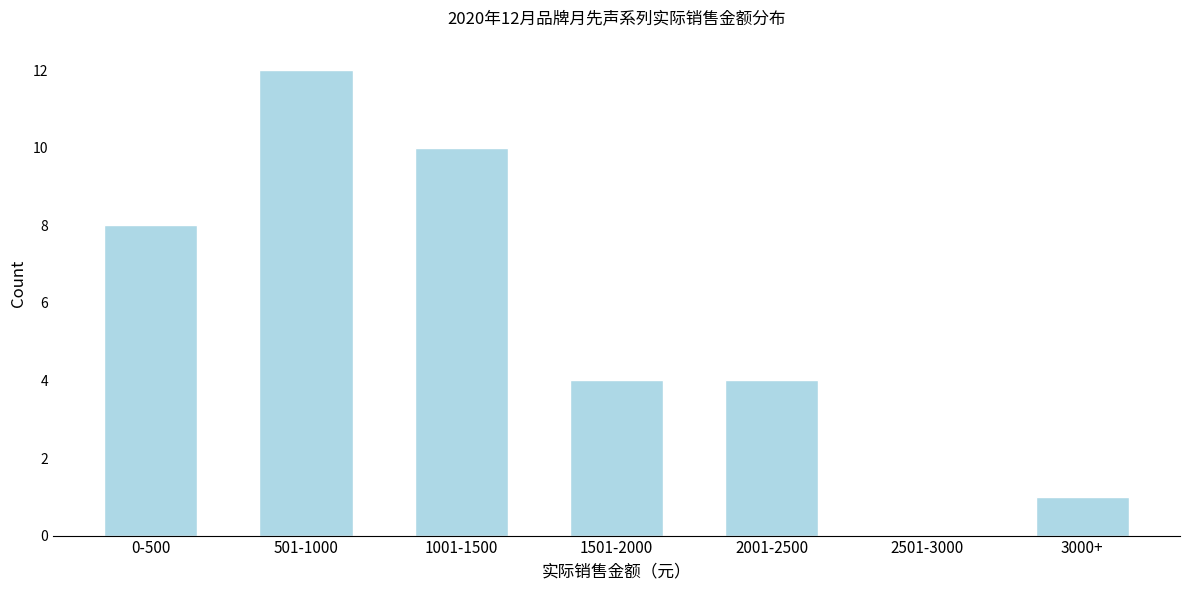

Reading right to left, list all the values displayed in this chart.

3000+=1	2501-3000=0	2001-2500=4	1501-2000=4	1001-1500=10	501-1000=12	0-500=8